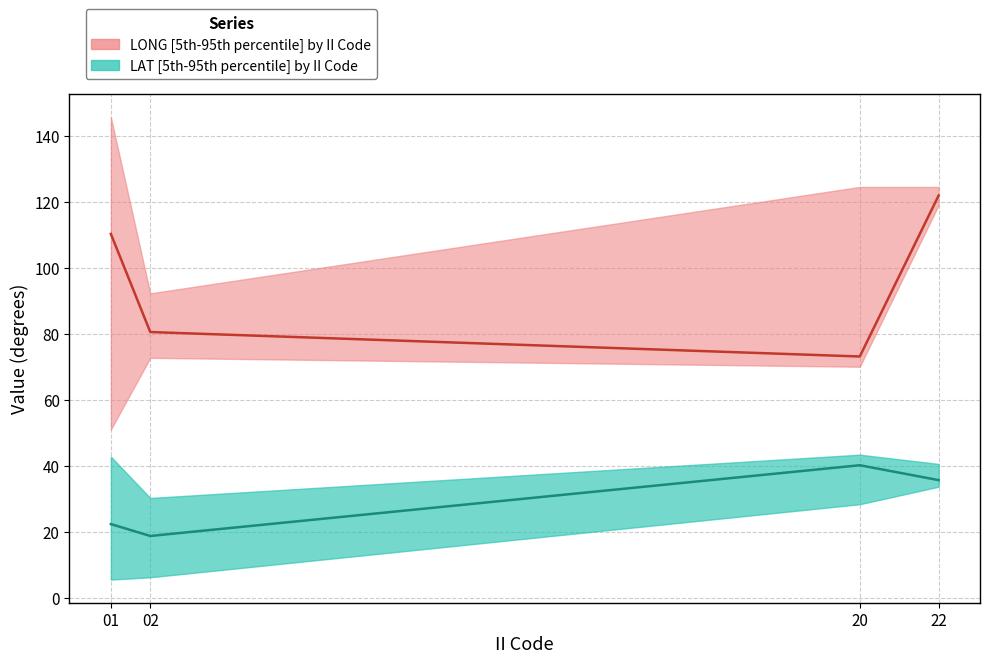

What is the spread (max minus min) of values at 20?

96.0